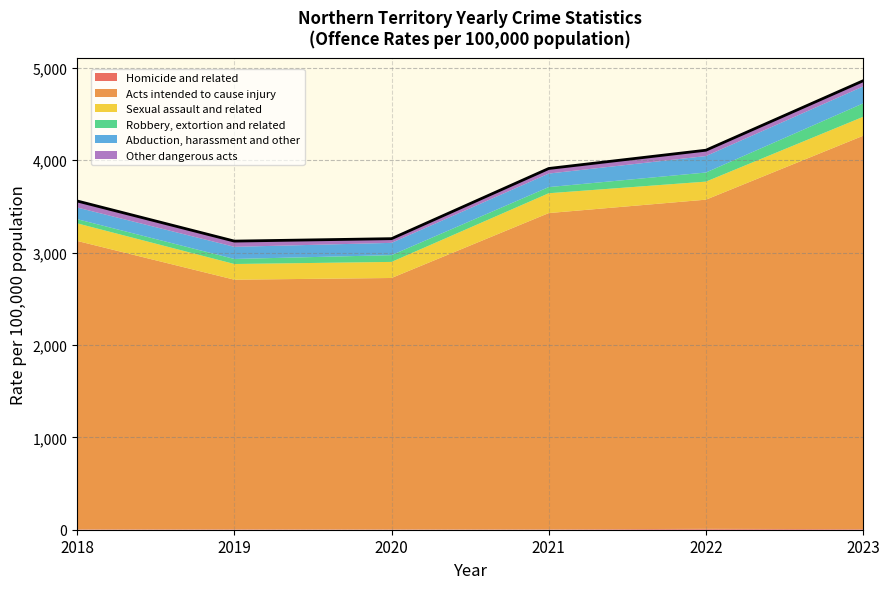

Rank the categories by value from highest to lowest.

2023, 2022, 2021, 2018, 2020, 2019